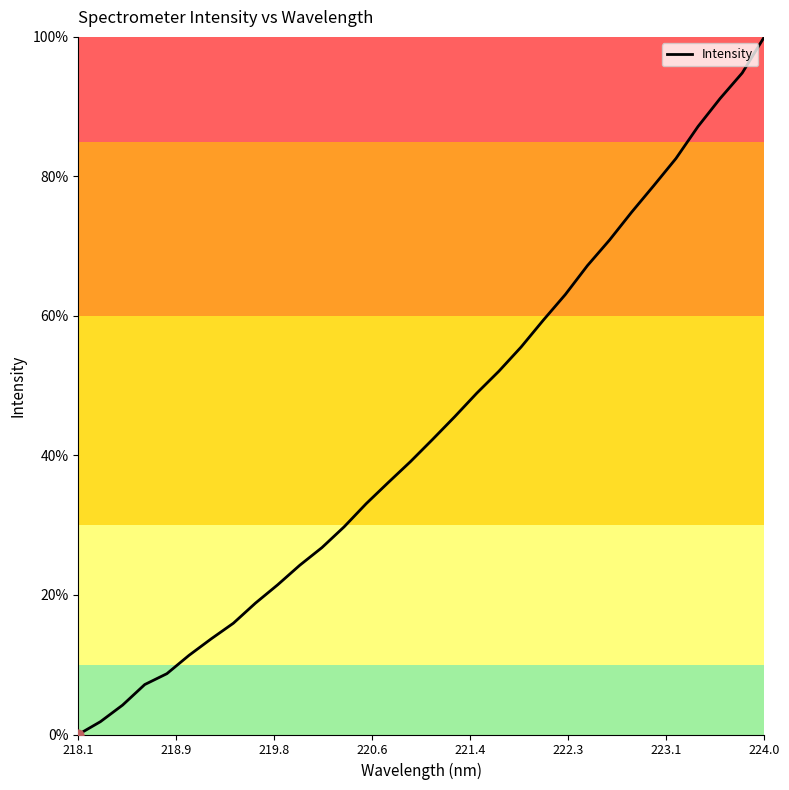

What is the maximum value shown in the chart?

100.0